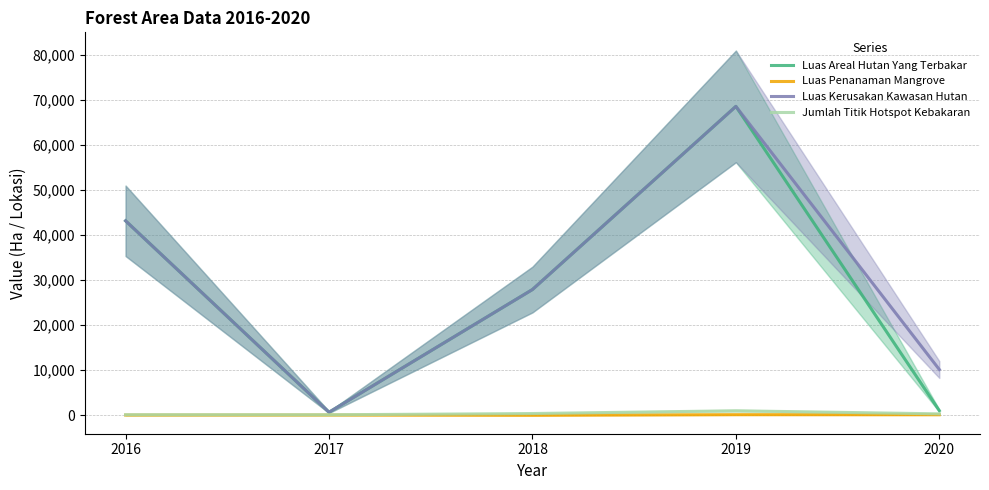

Which series has the largest total across all categories?

Luas Kerusakan Kawasan Hutan